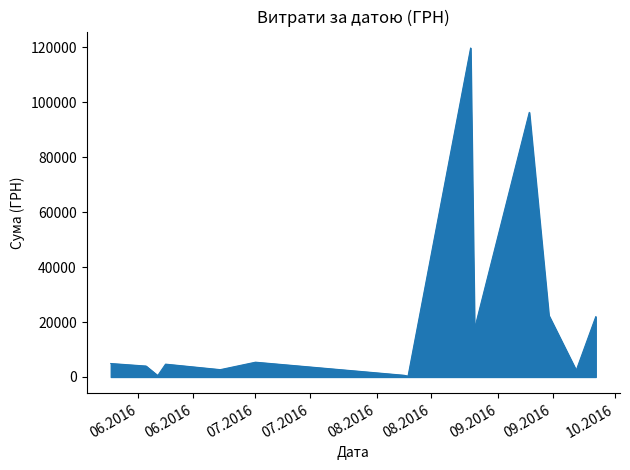

What is the difference between the maximum and minimum values?

119511.2